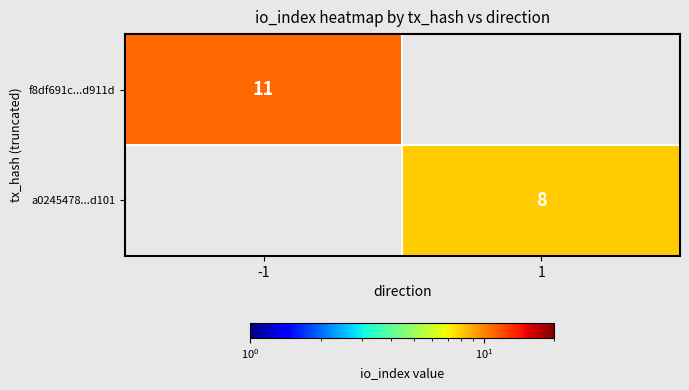

True or false: f8df691c...d911d has a value of 18 at -1.

False